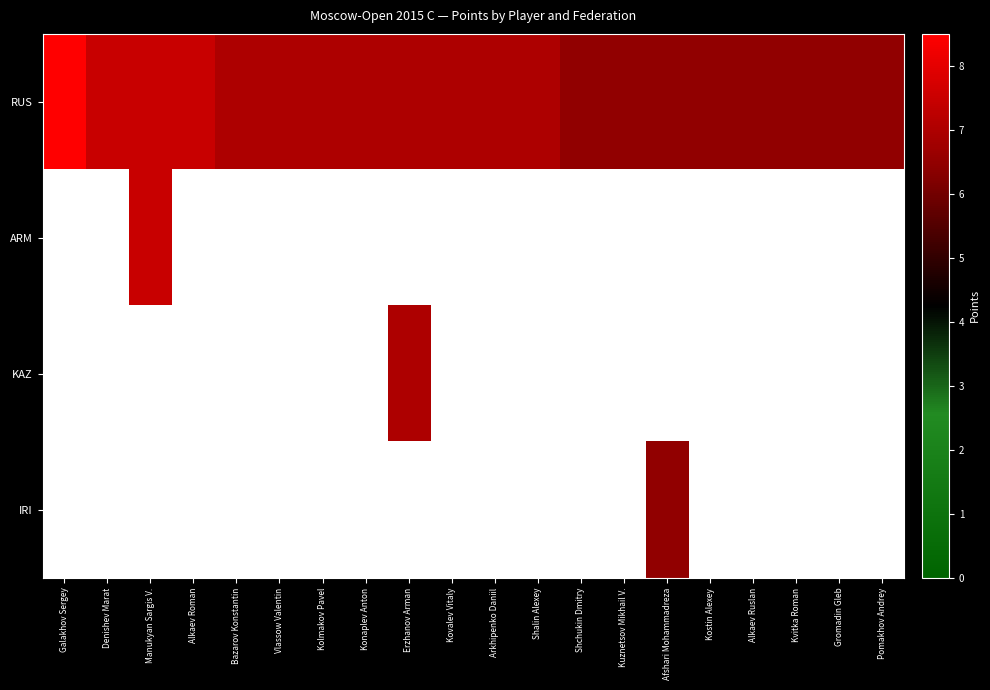

What is the minimum value for RUS?

6.5